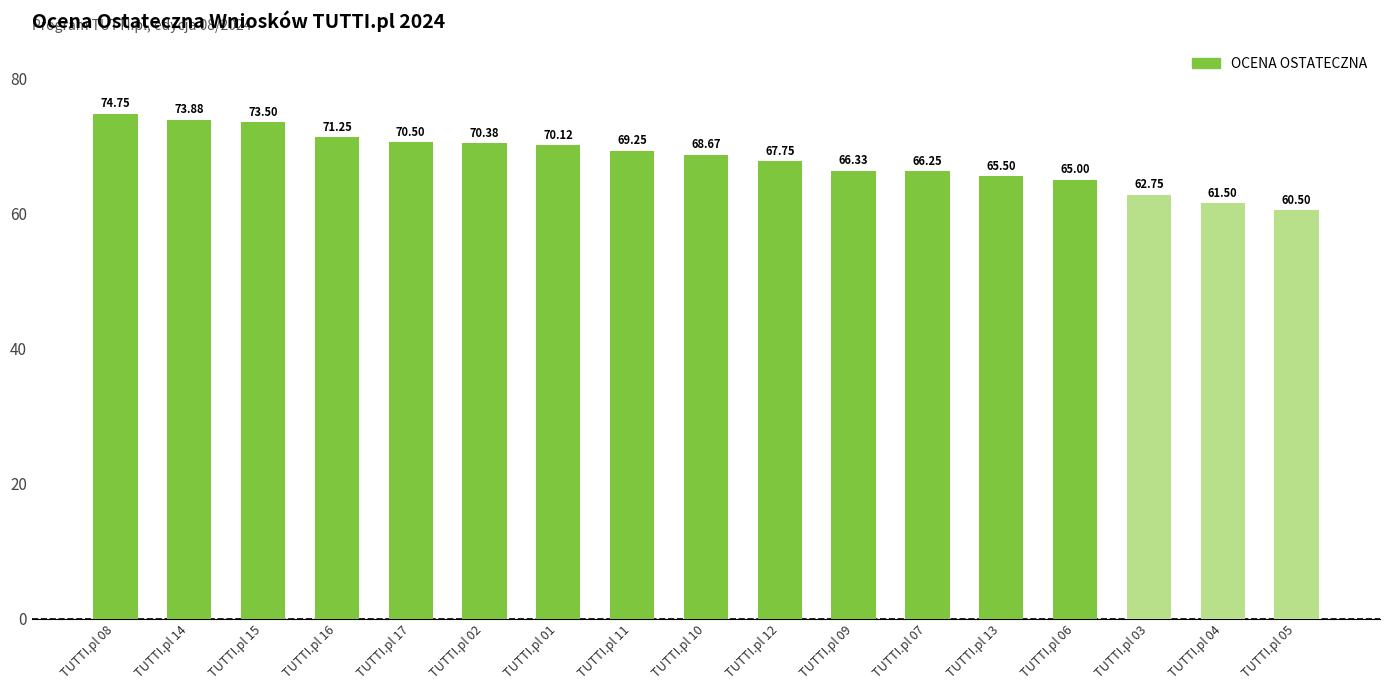

What is the greatest value displayed?

74.8